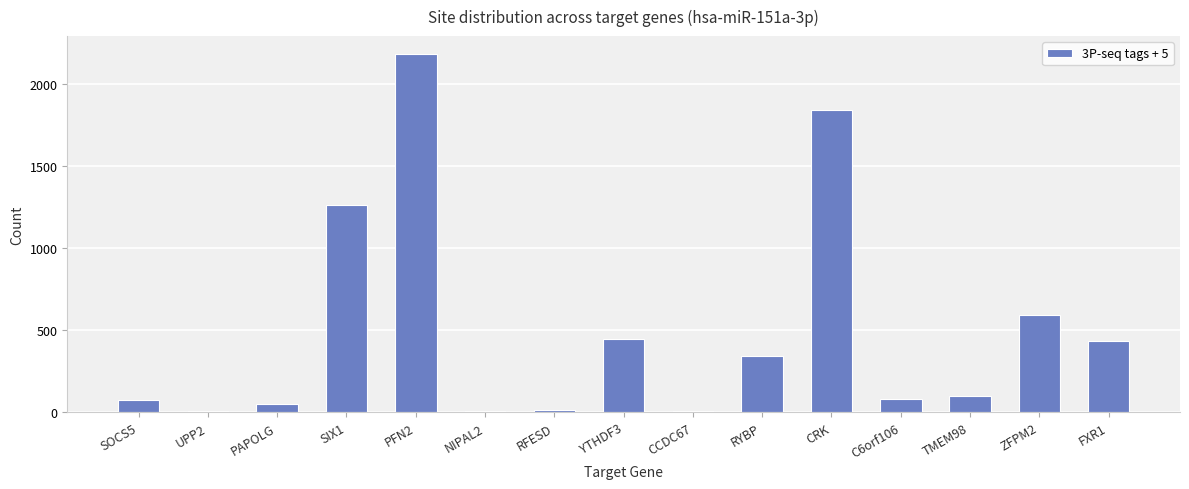

The value at YTHDF3 is 625. True or false?

False